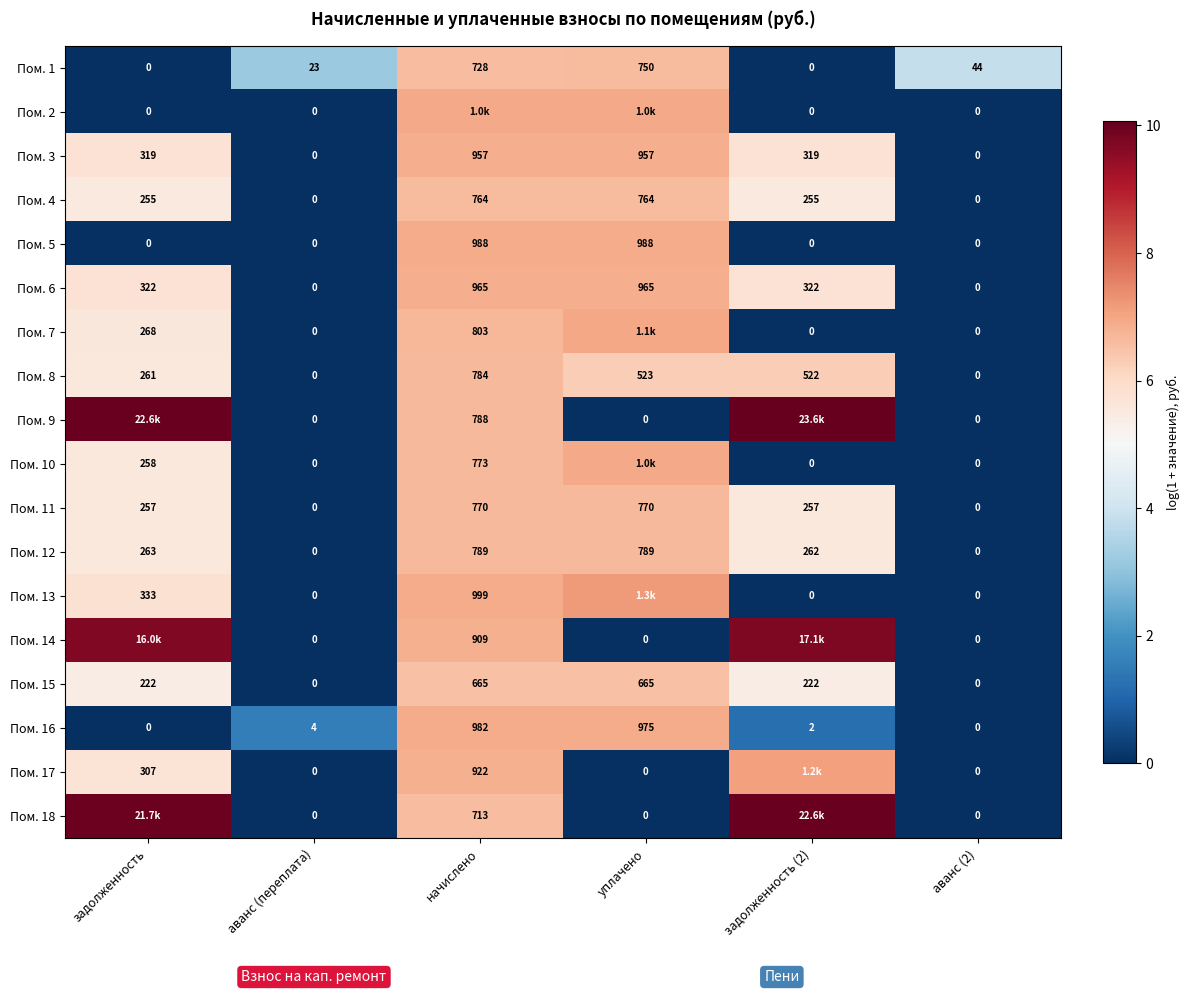

Is the value of Пом. 18 at начислено greater than the value of Пом. 15 at аванс (переплата)?

Yes